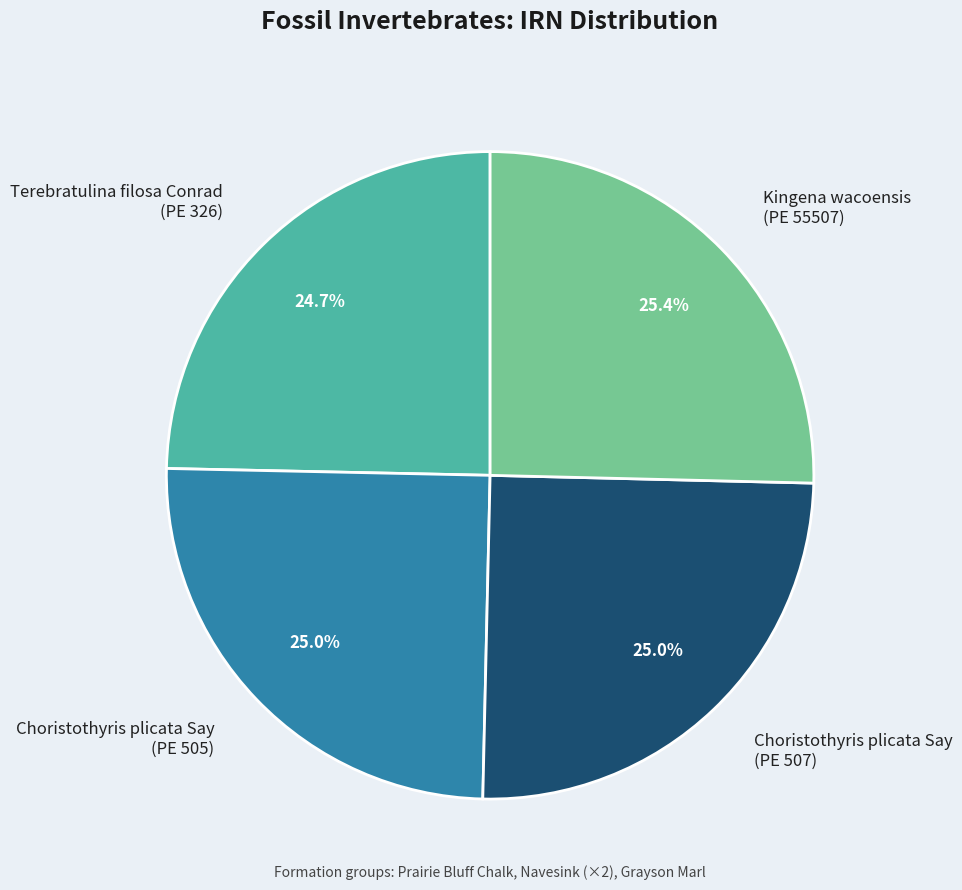

What is the ratio of the value at Kingena wacoensis (PE 55507) to the value at Terebratulina filosa Conrad (PE 326)?

1.0